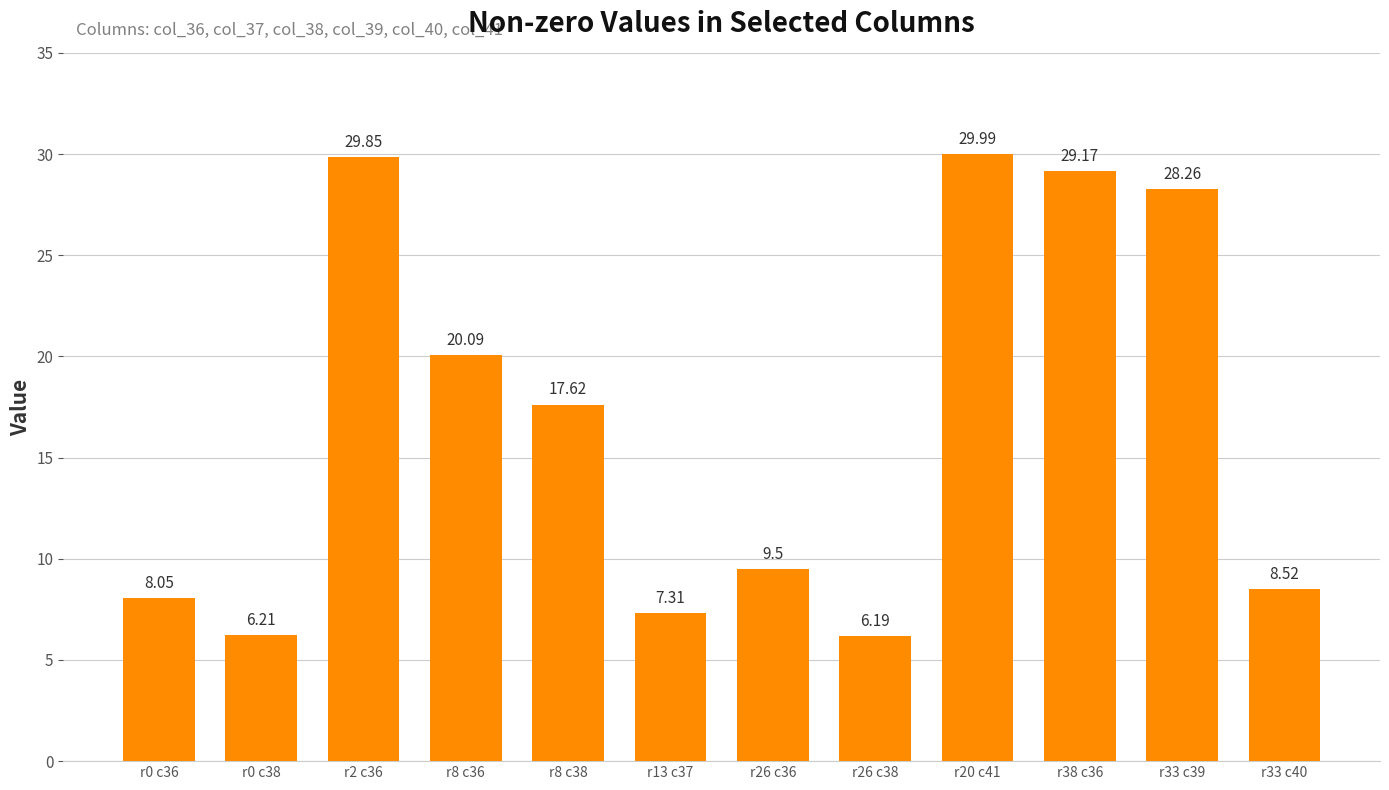

List the labels in order of value, largest first.

r20 c41, r2 c36, r38 c36, r33 c39, r8 c36, r8 c38, r26 c36, r33 c40, r0 c36, r13 c37, r0 c38, r26 c38